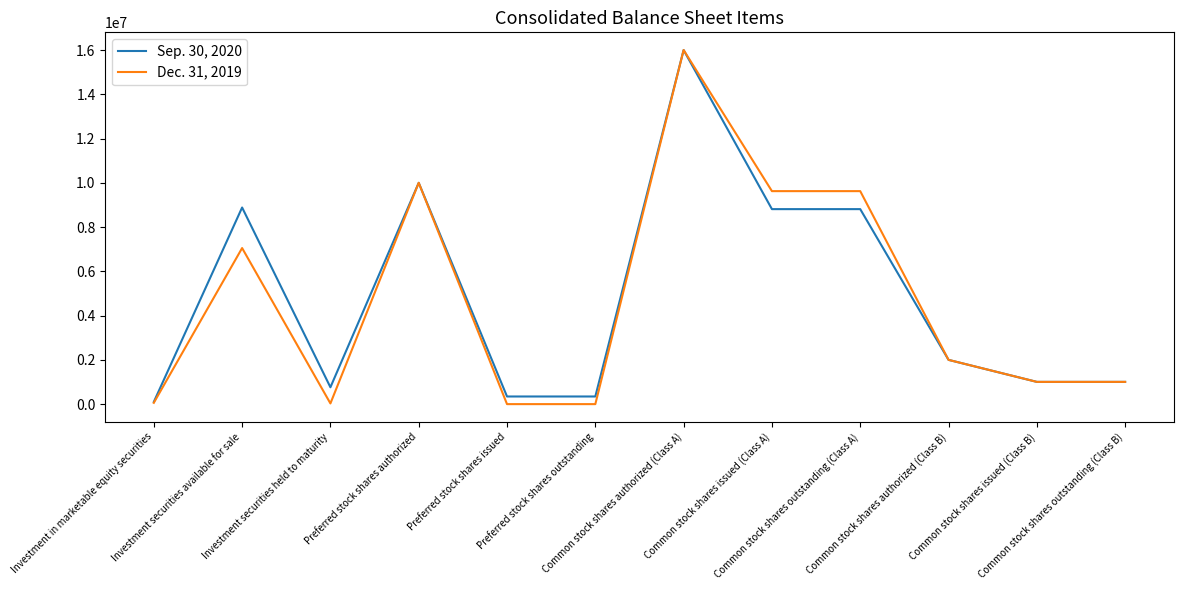

Which series has the largest range (max minus min)?

Dec. 31, 2019